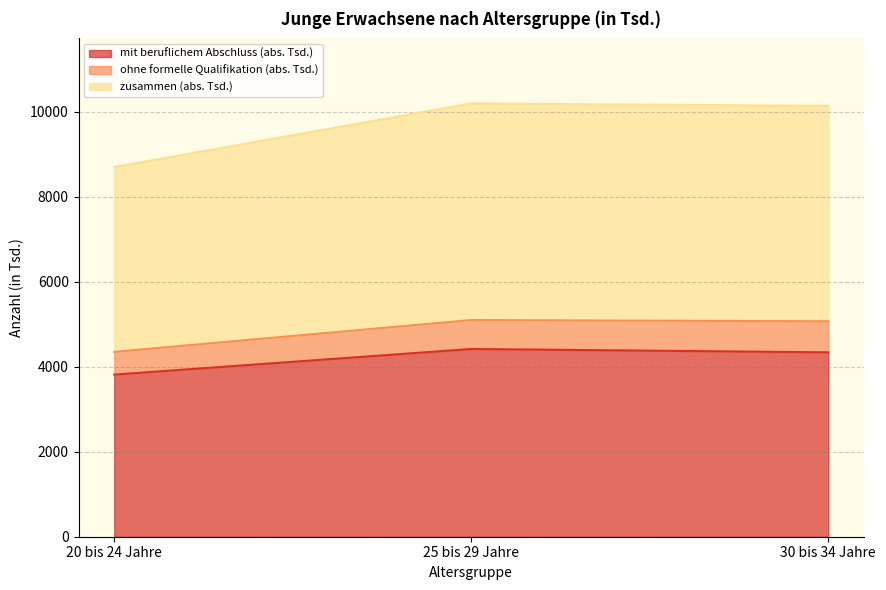

The value of mit beruflichem Abschluss (abs. Tsd.) at 25 bis 29 Jahre is 4419. True or false?

True